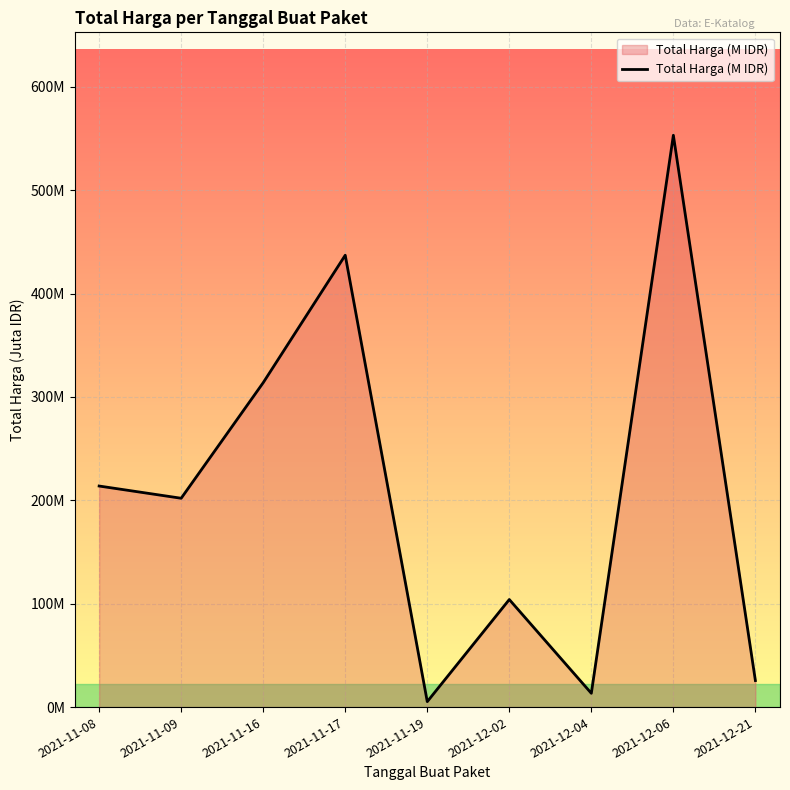

What is the minimum value shown in the chart?

5.3